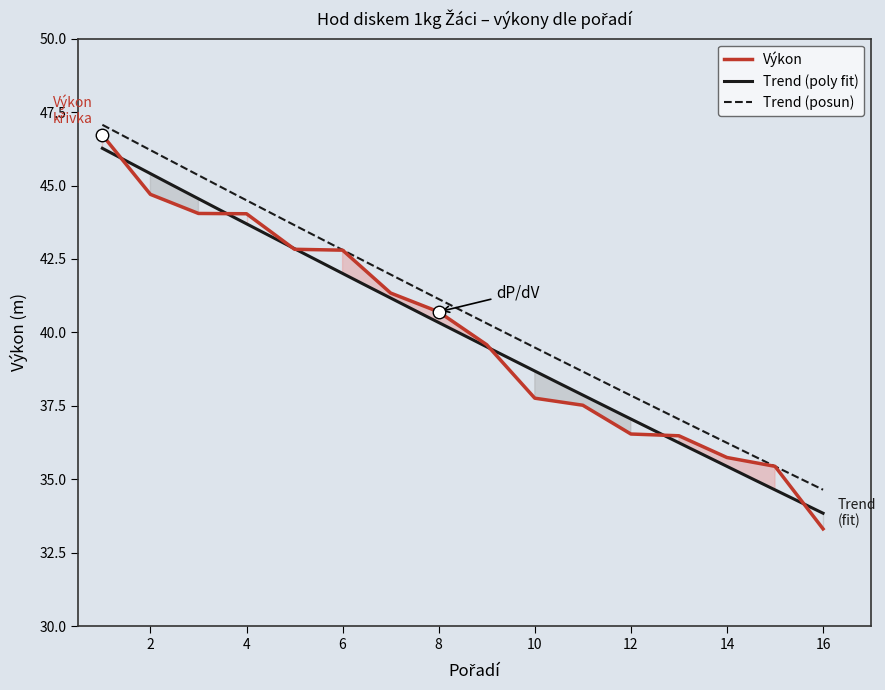

Is it true that Výkon equals 44.0 at 4?

True